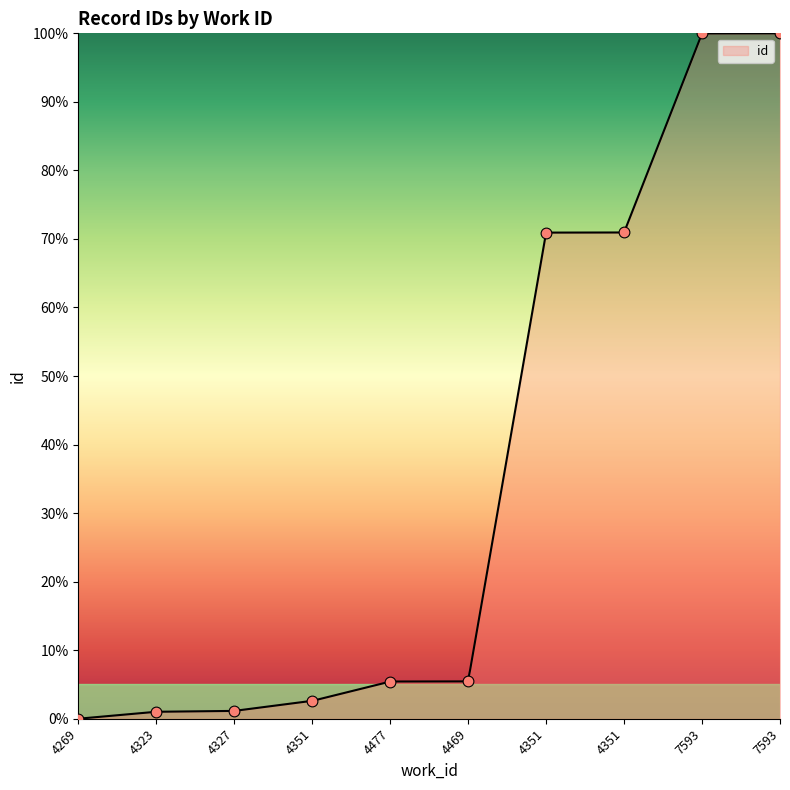

Which has a higher value, 4351 or 4323?

4351